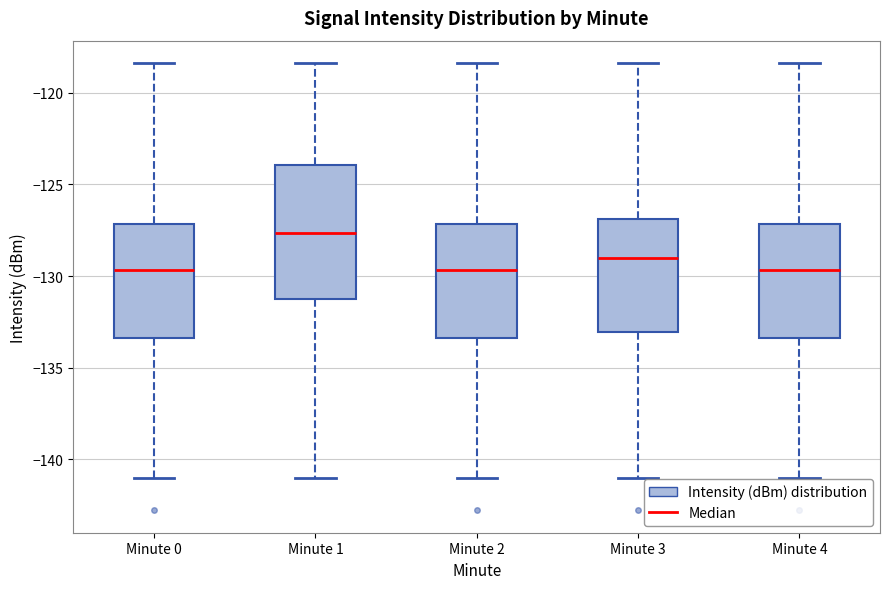

Where is the lower edge of the box for Minute 2 on the y-axis? The values are not printed on the chart, so give them approximately, as read against the axis.

-133.5